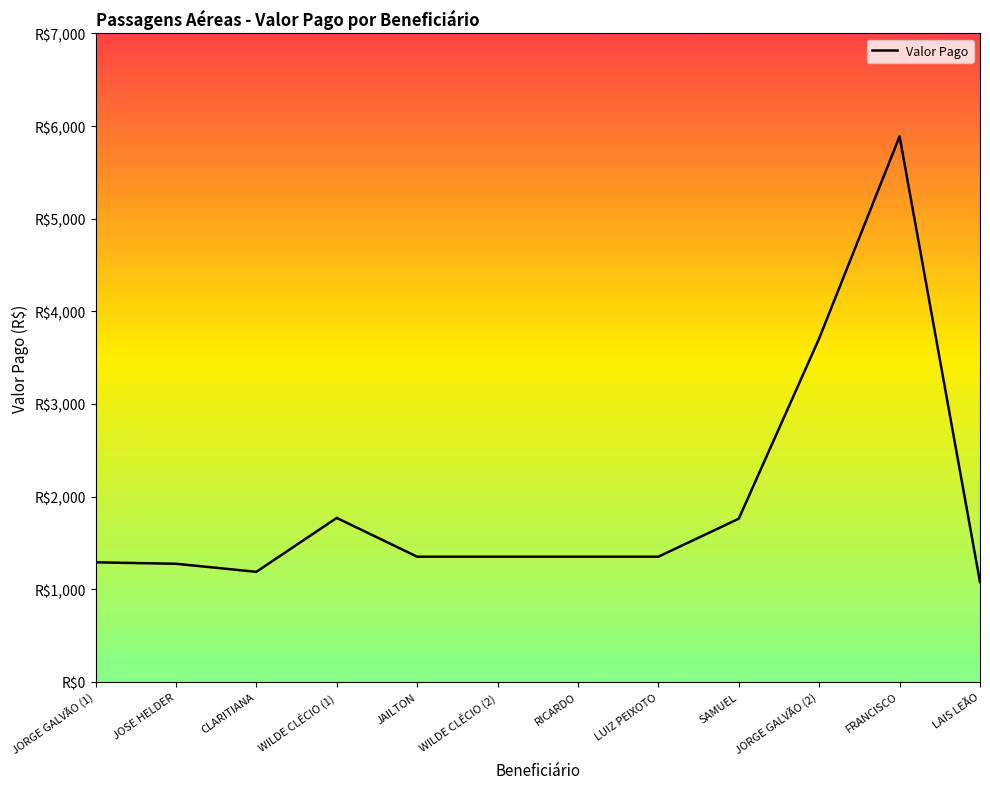

The value at JAILTON is 1350.2. True or false?

True